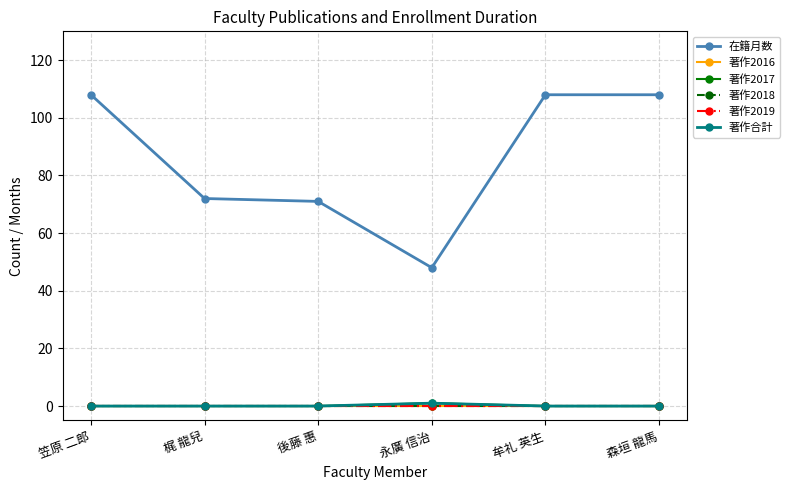

What is the difference between the second highest and second lowest values in the 在籍月数 series?

37